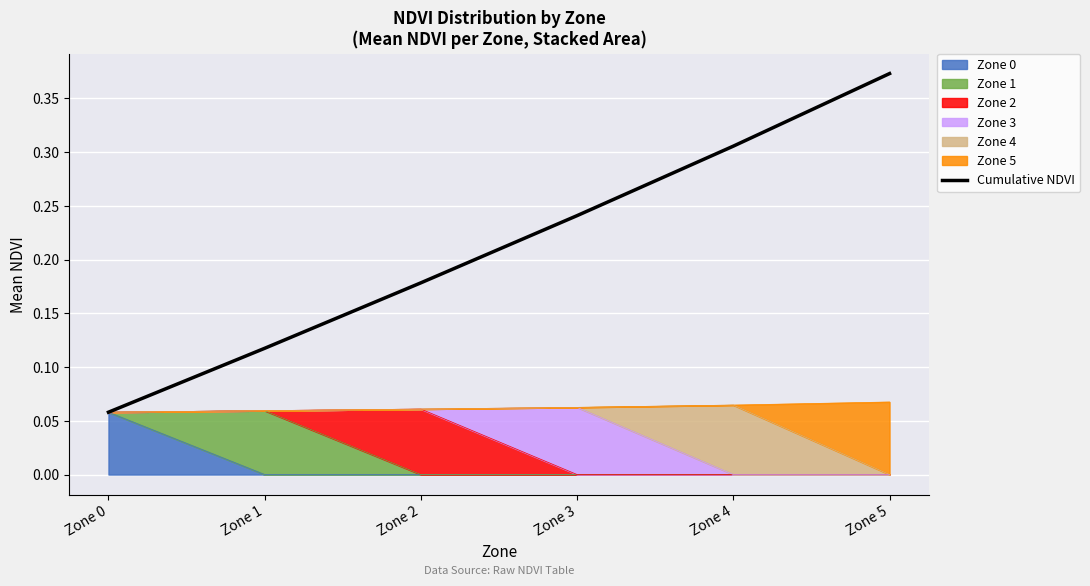

Does the chart display data point markers on the line(s)?

No